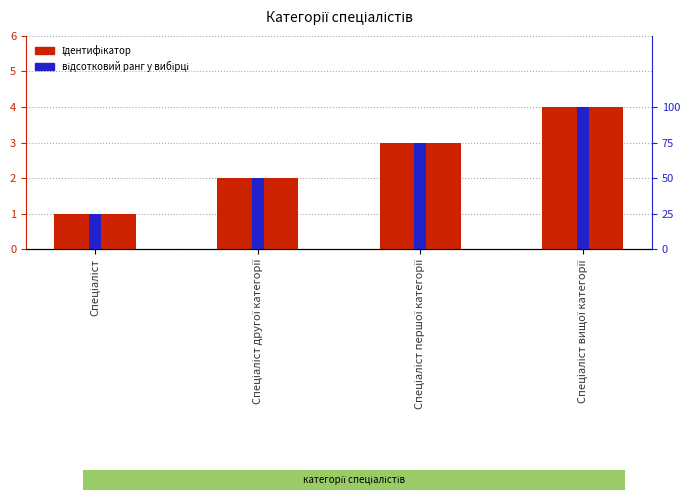

Reading left to right, extract all data points from this chart.

Ідентифікатор: 1	2	3	4
відсотковий ранг у вибірці: 25	50	75	100